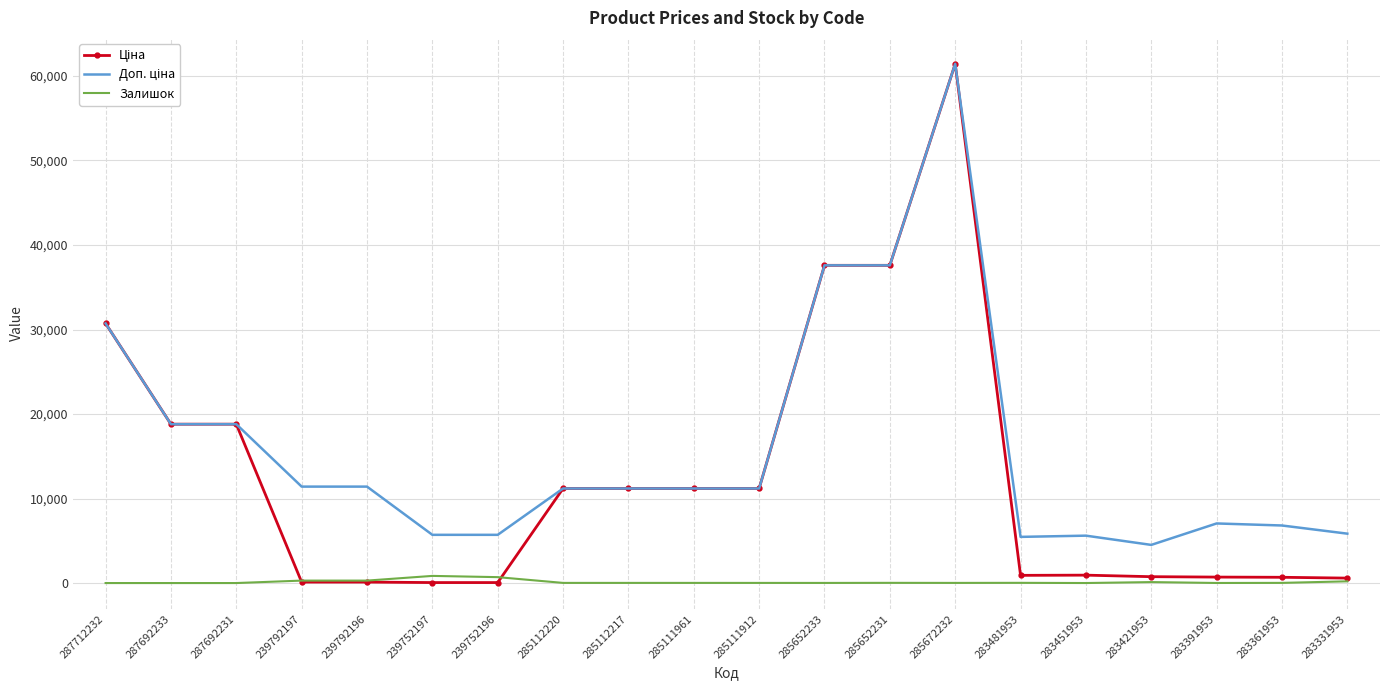

Count the number of categories in the chart.

20